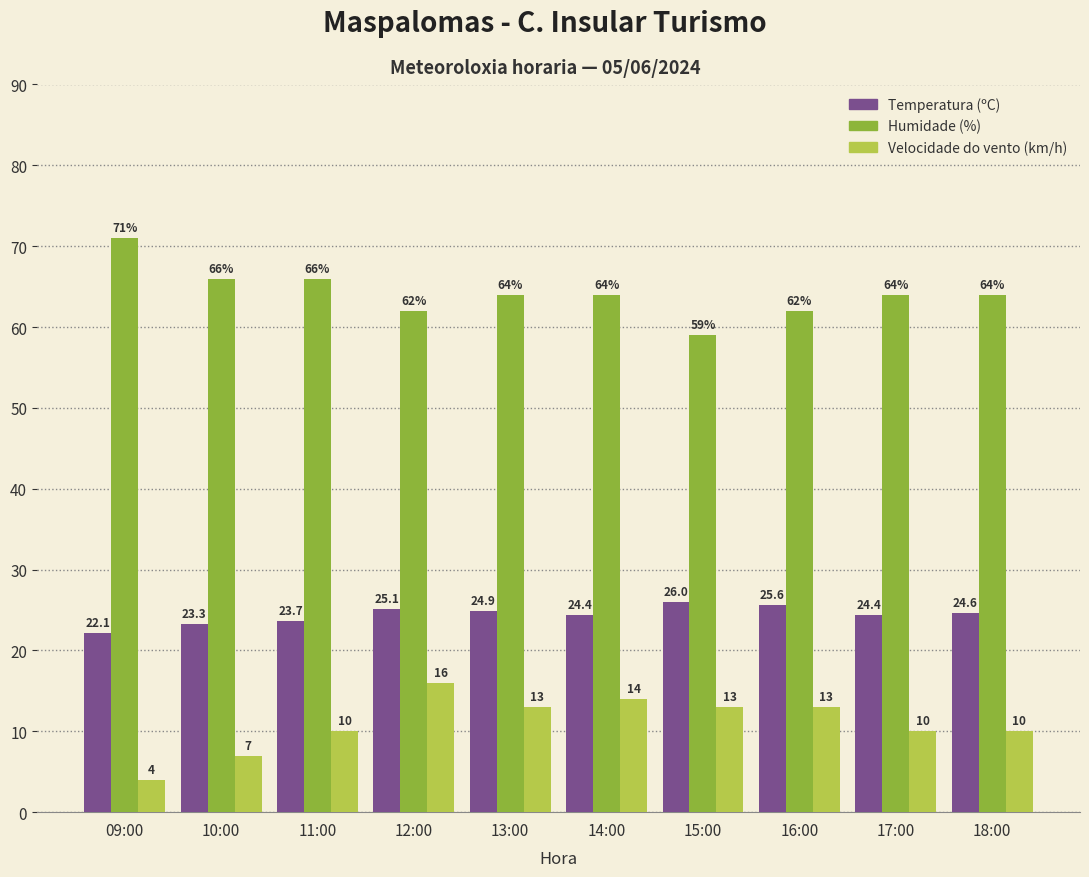

What is the label of the 7th bar from the left?

15:00